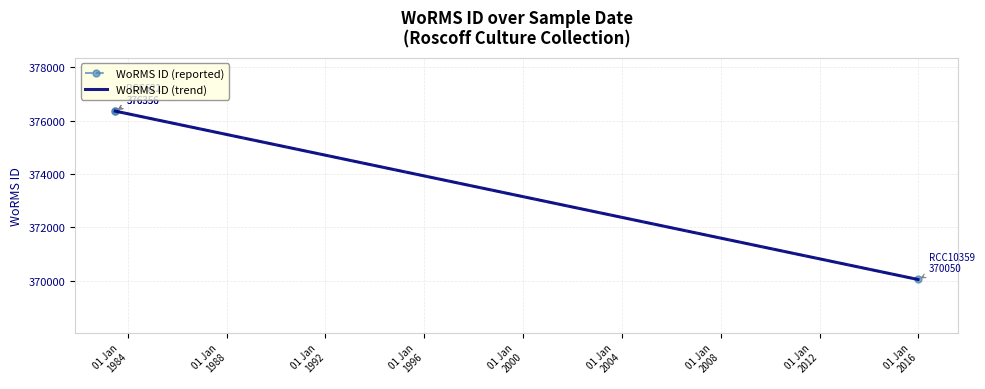

How many series are shown in this chart?

2